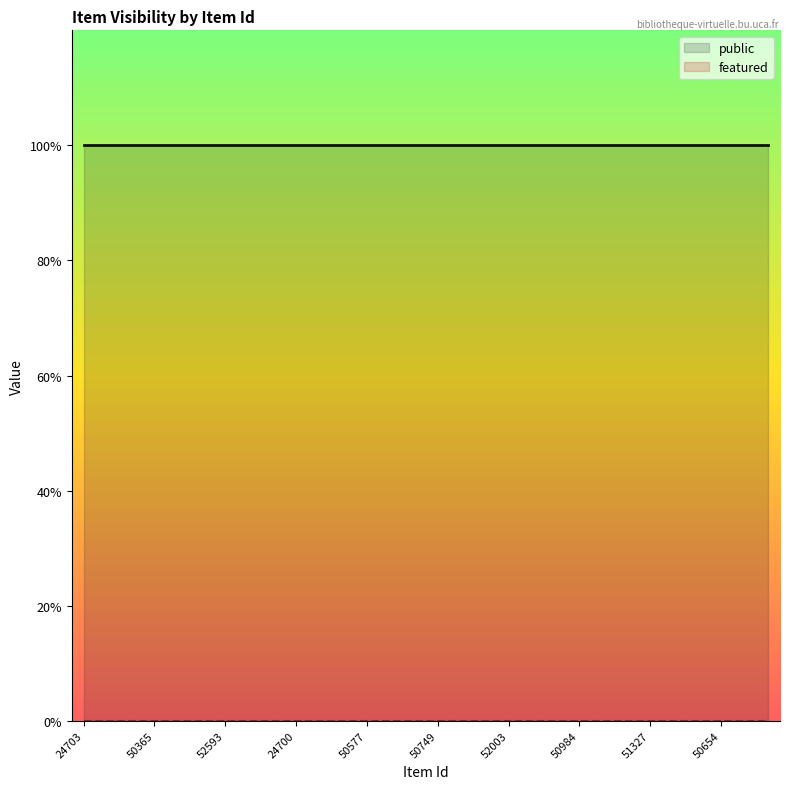

Does the chart display data point markers on the line(s)?

No